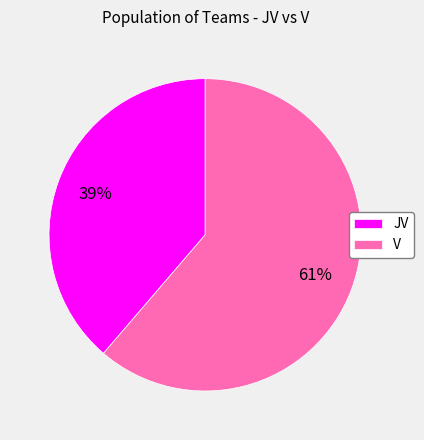

Rank the categories by value from lowest to highest.

JV, V